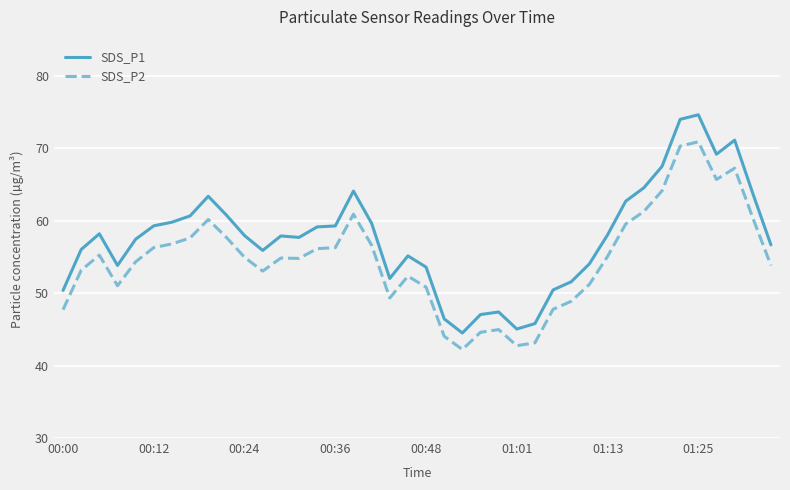

Rank the series by their maximum value, from lowest to highest.

SDS_P2, SDS_P1